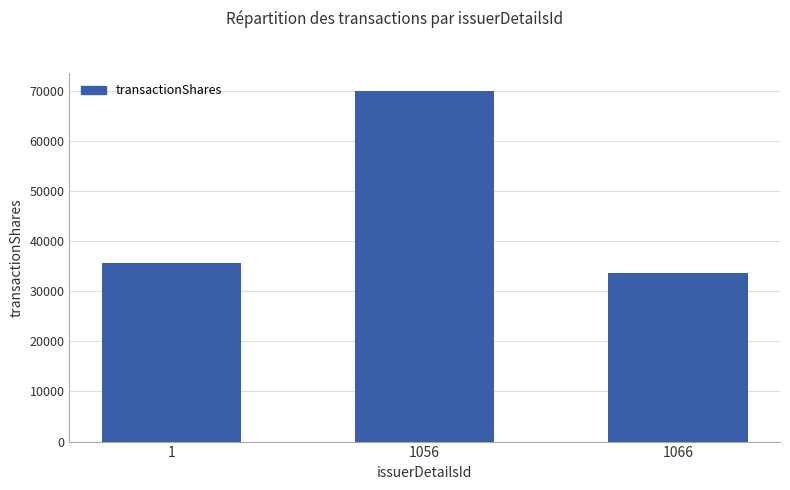

What is the sum of all values?

139208